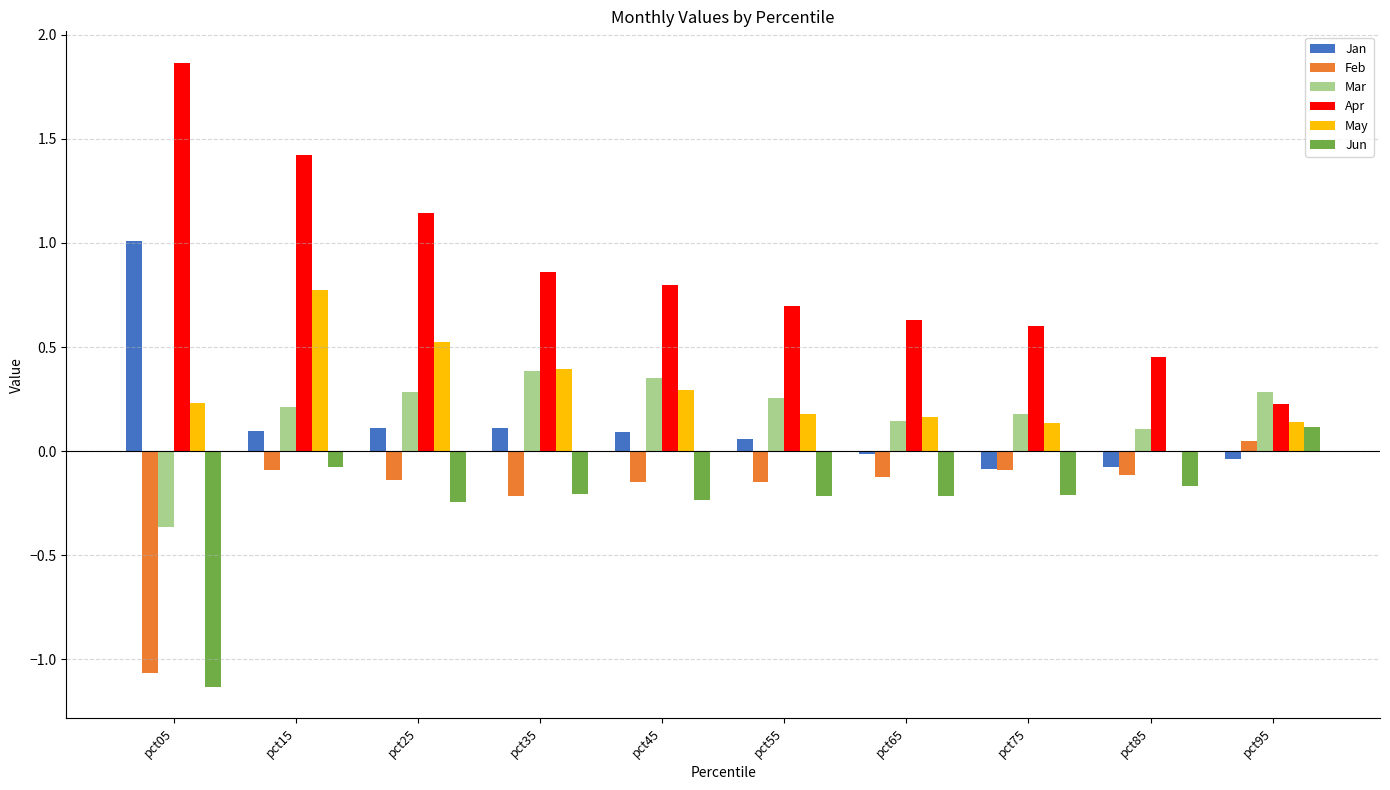

Which series has the largest total across all categories?

Apr